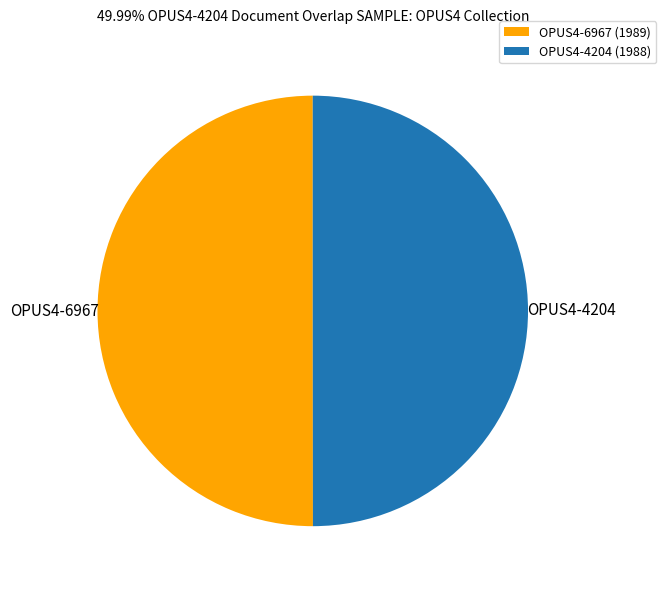

Is it true that OPUS4-6967 (1989) is 50% of the pie?

True